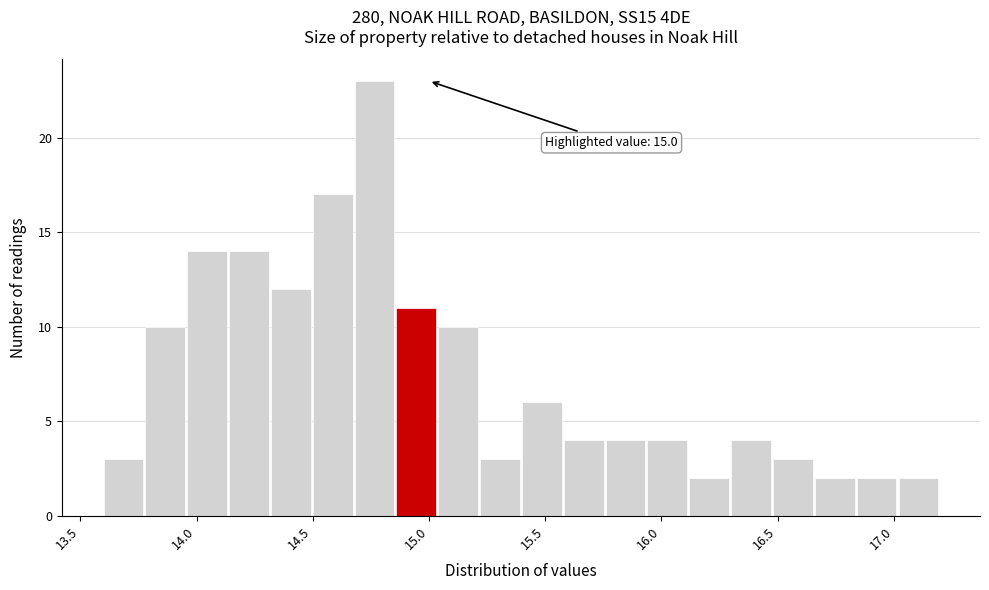

Around what value on the x-axis is the tallest bar? Give the approximate position of its centre, as read against the axis.

14.75